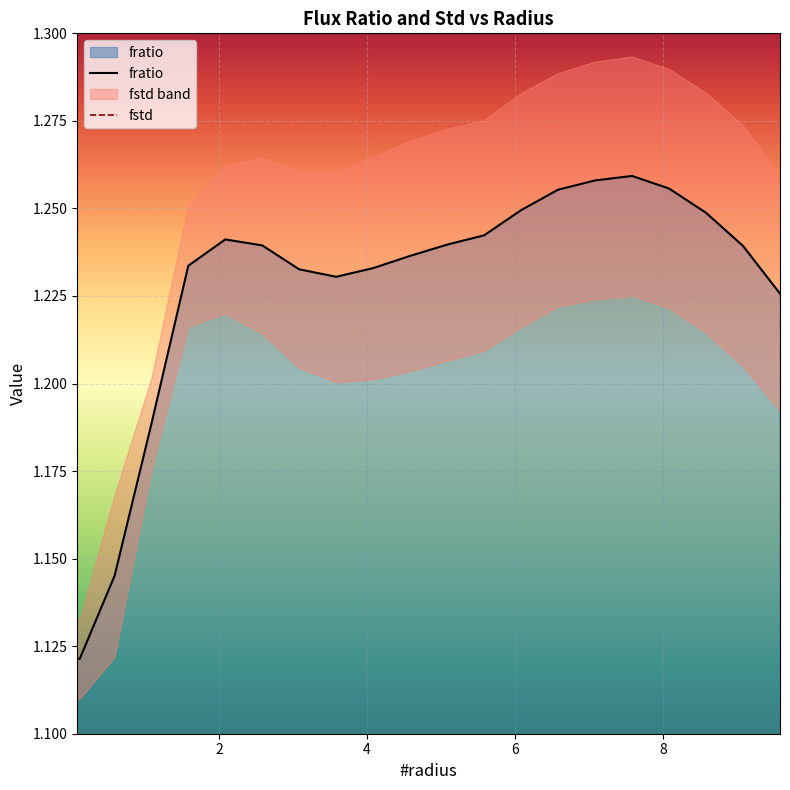

Where is the first local minimum for fstd?

2